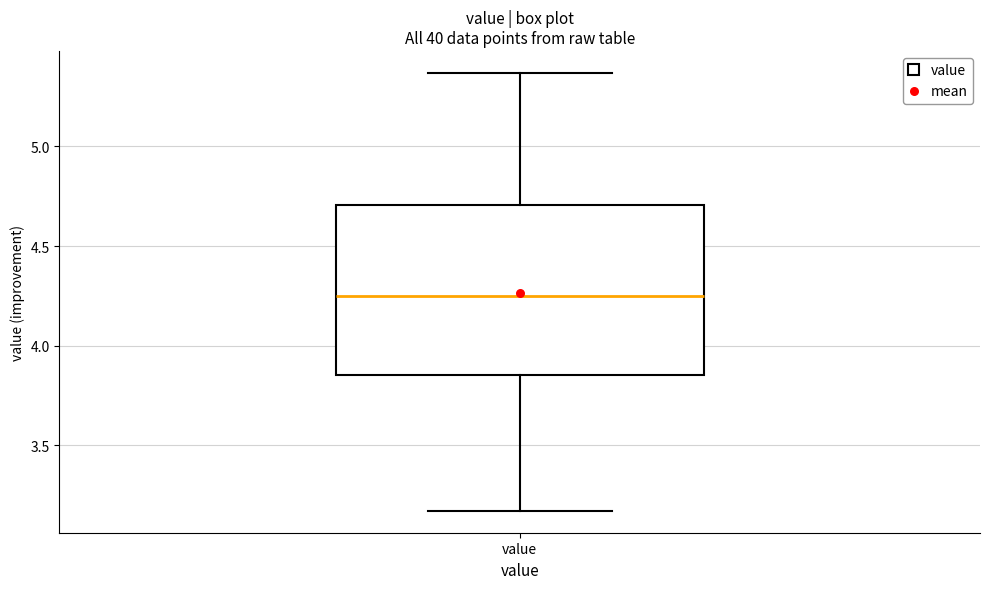

Read this box plot against the y-axis: the position of the median line, the range covered by the box, and the ends of both whiskers. The values are not printed on the chart, so give them approximately, as read against the axis.

median 4.25, box 3.85 to 4.70, whiskers 3.15 to 5.35